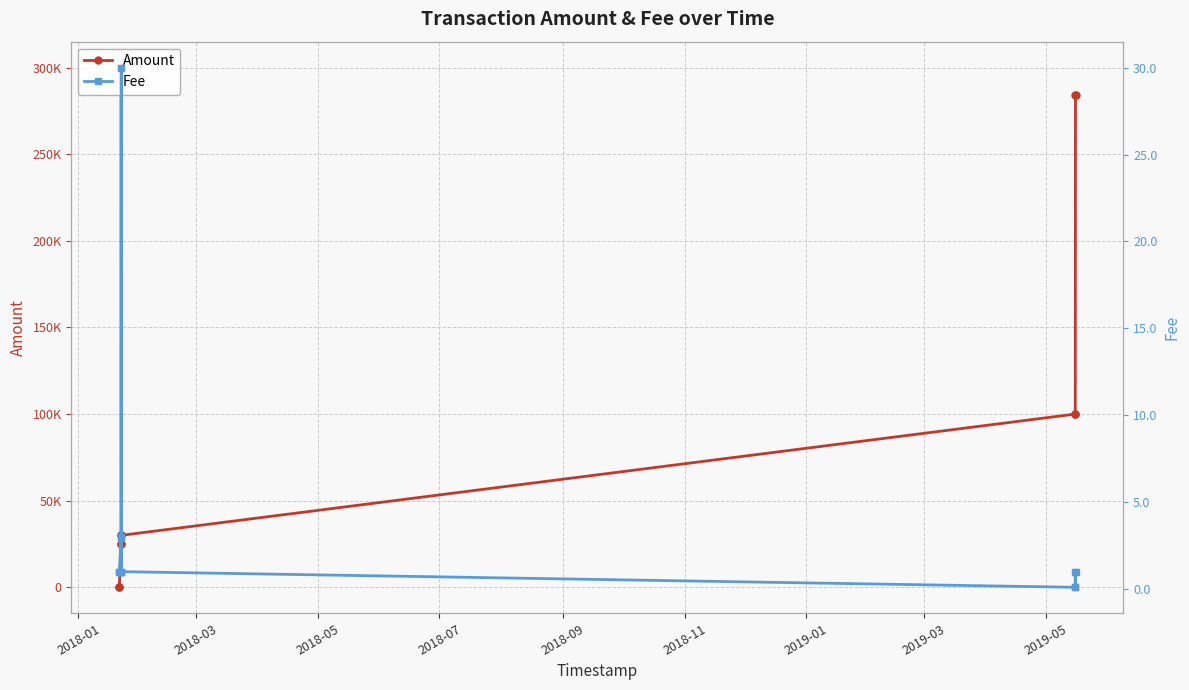

Is the value of Amount at 2019-03 greater than the value of Fee at 2019-01?

Yes